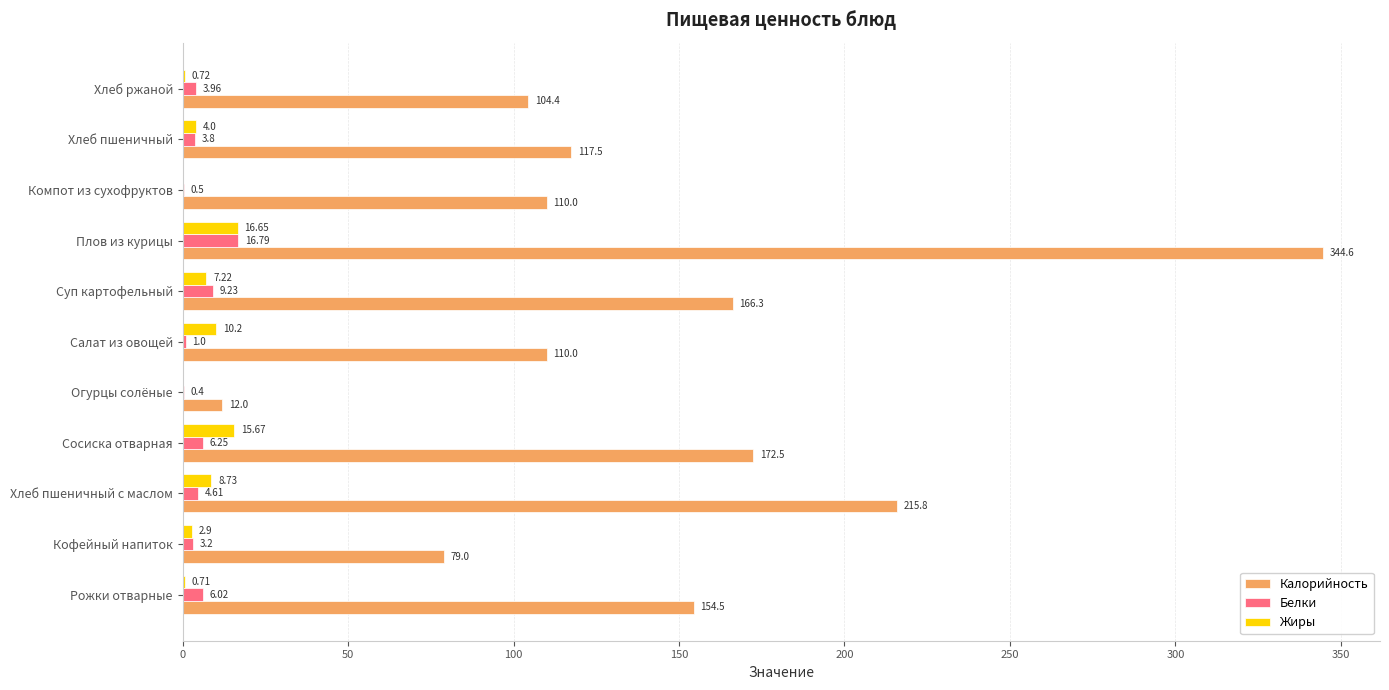

What is the sum of all Калорийность values?

1586.6